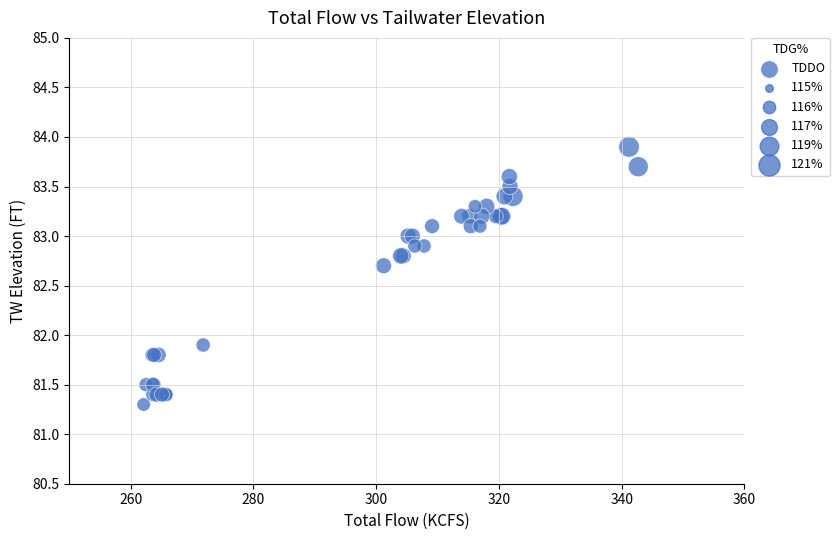

What Y value in the scatter plot is closest to 82?

81.9